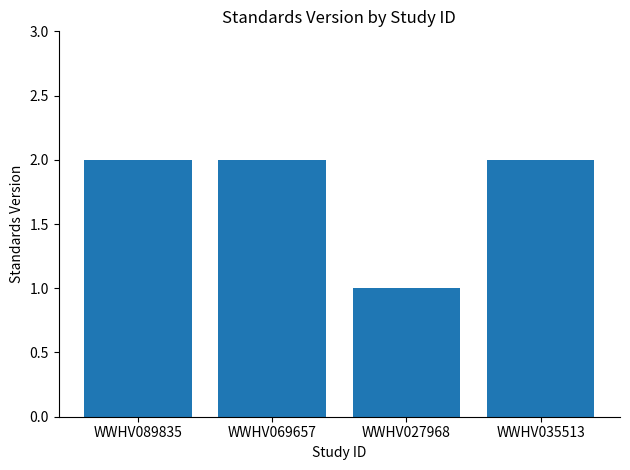

Where is the data nearest to the value 1?

WWHV027968